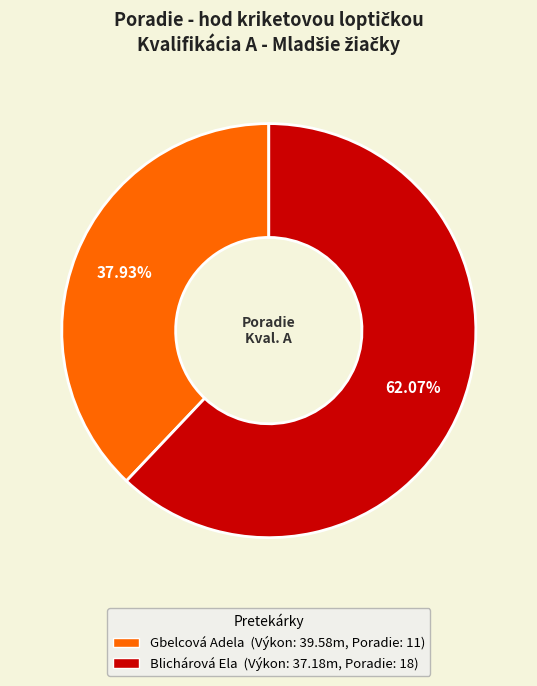

Rank the categories by value from highest to lowest.

Blichárová Ela, Gbelcová Adela